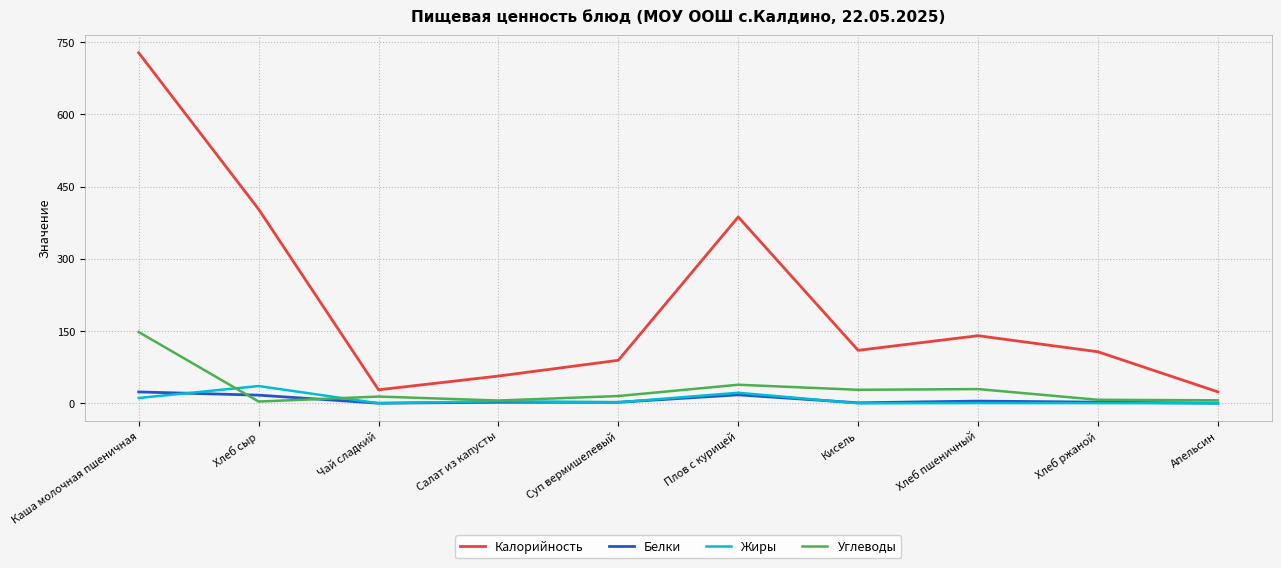

True or false: Жиры has a value of 0.0 at Чай сладкий.

True